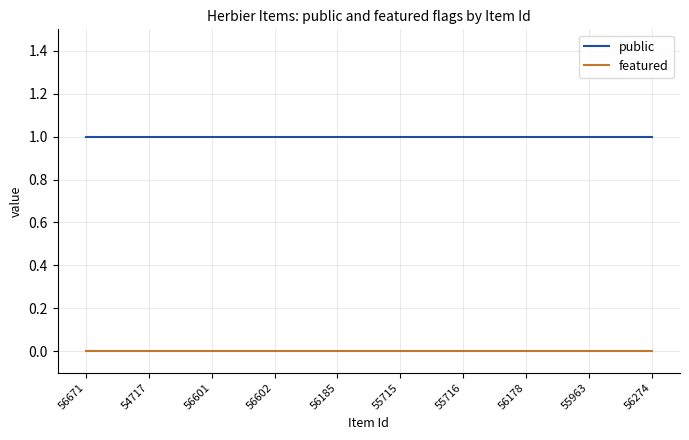

Is the value of public at 54717 greater than the value of featured at 55963?

Yes